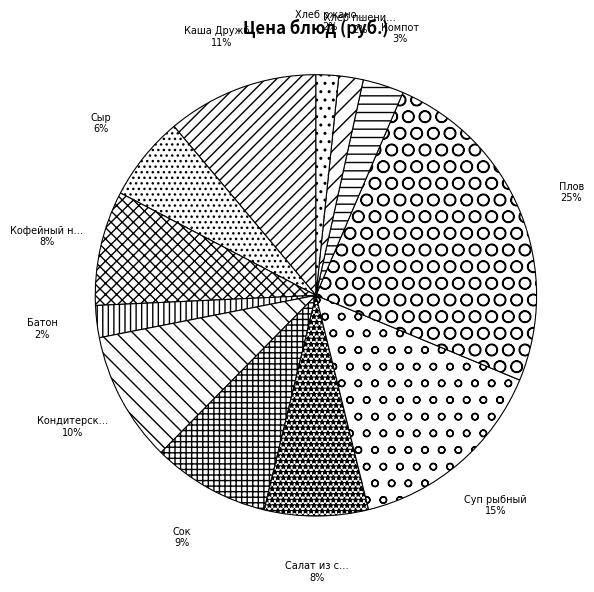

Which slice is the largest?

Плов